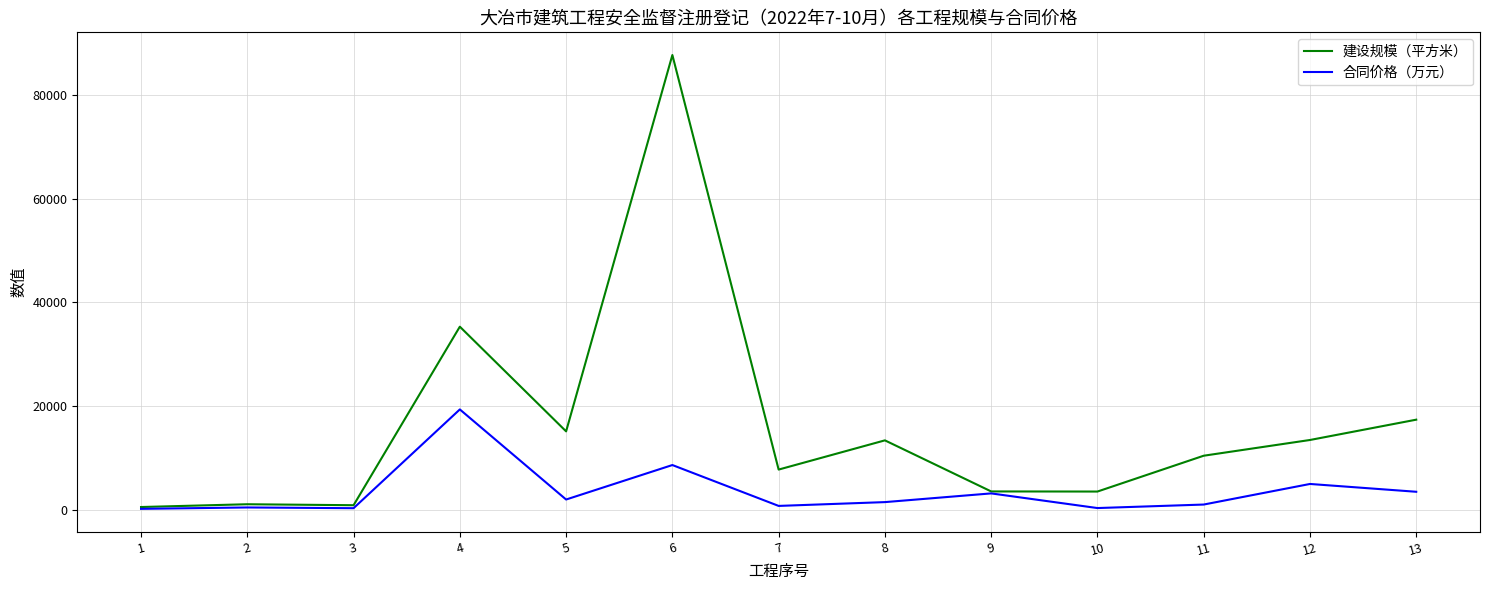

Which series has the largest range (max minus min)?

建设规模（平方米）